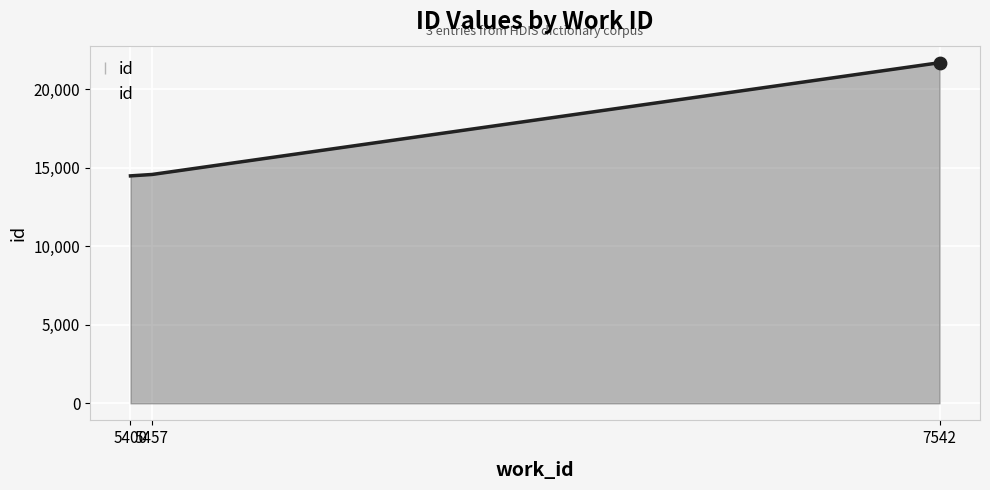

Approximately how many times larger is the value at 7542 compared to 5457?

1.5